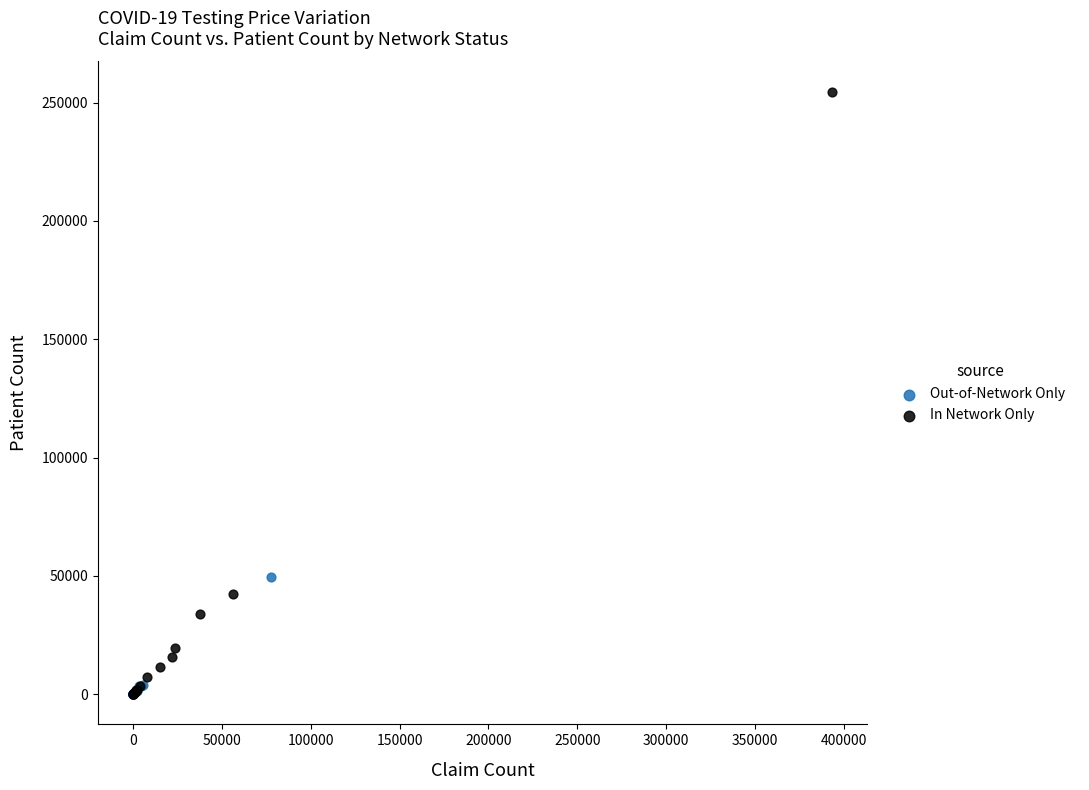

Which series contains the highest Y value?

In Network Only